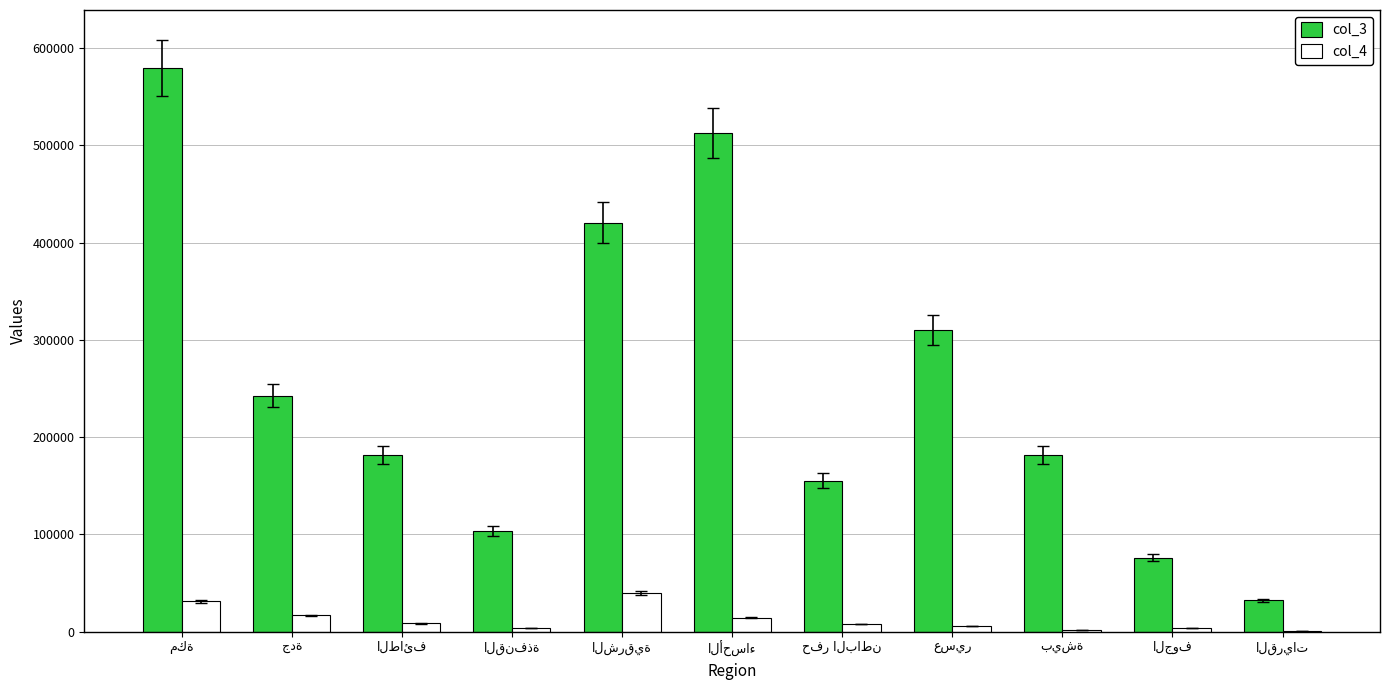

What is the lowest value of the col_4 series?

1007